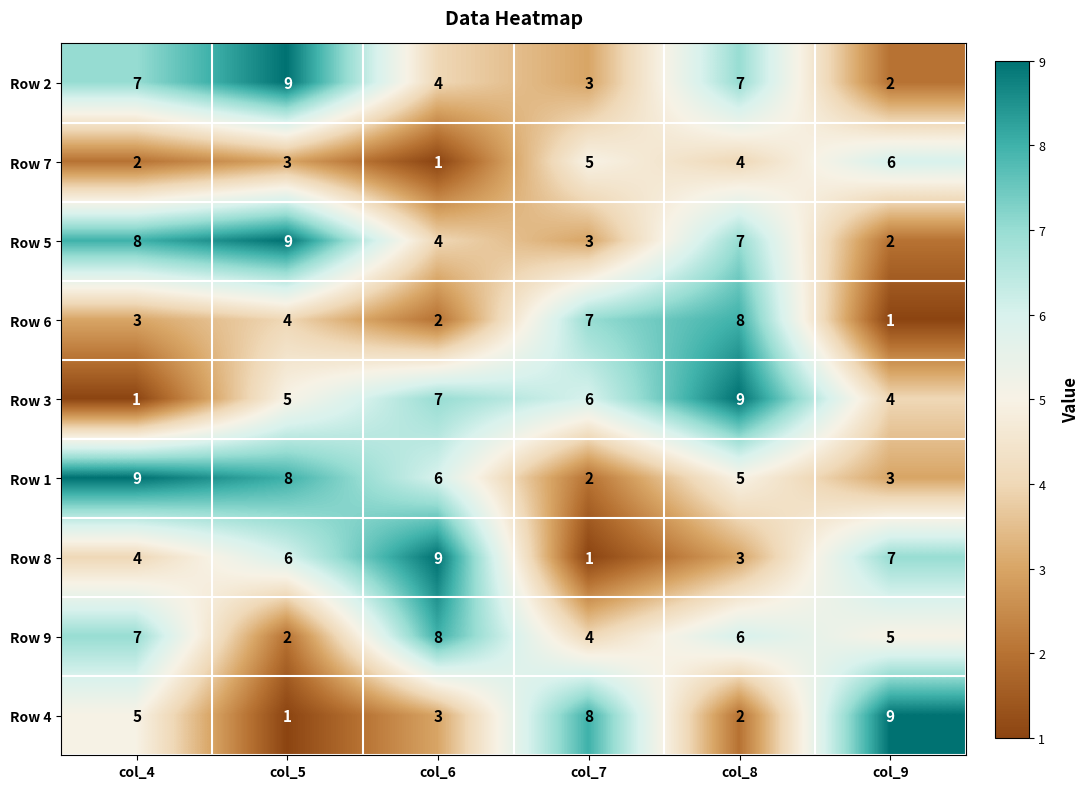

True or false: Row 6 has a value of 4 at col_5.

True